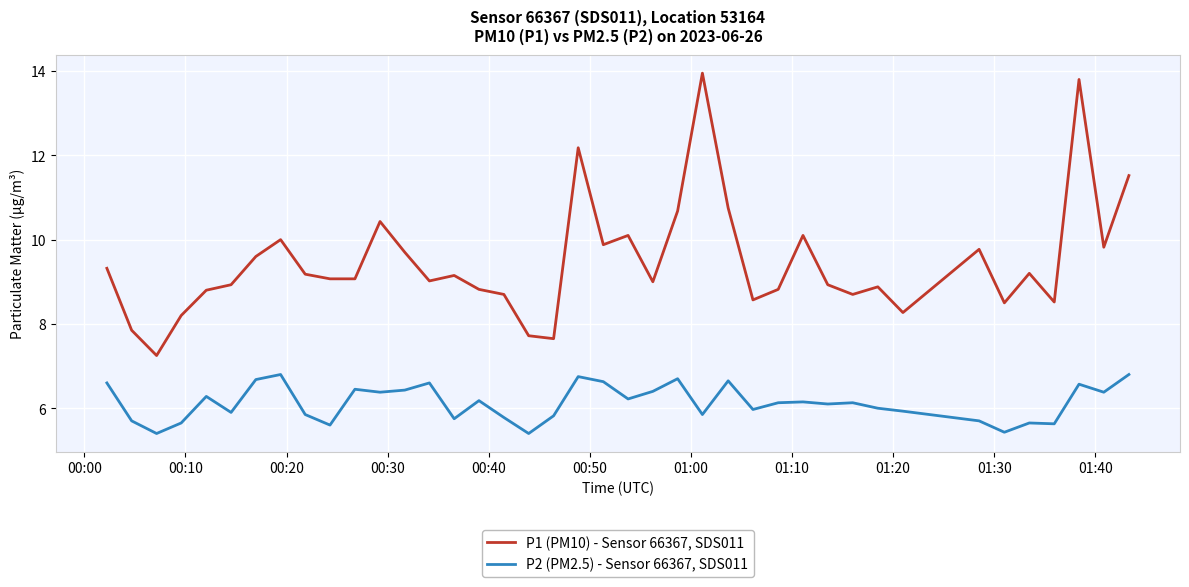

What are all the series names shown in the legend?

P1 (PM10) - Sensor 66367, SDS011, P2 (PM2.5) - Sensor 66367, SDS011